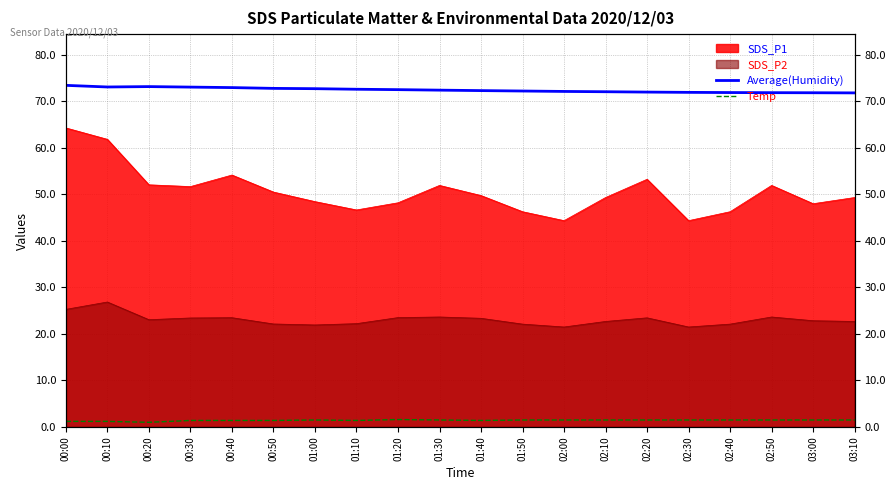

True or false: Average(Humidity) and Temp intersect in this chart.

False